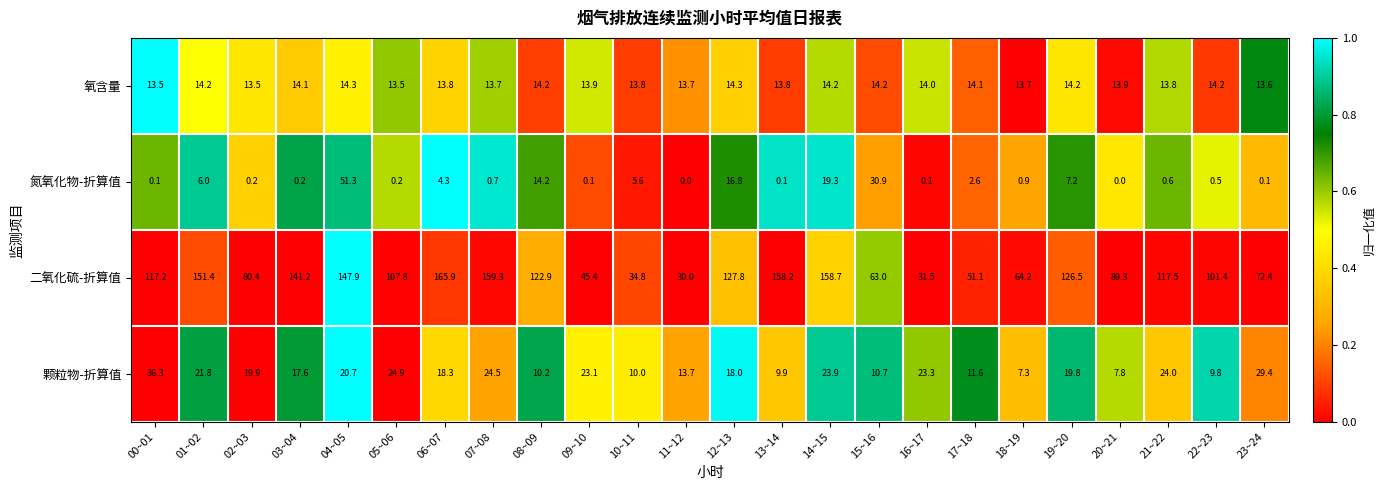

At how many categories does at least one series exceed 0?

24